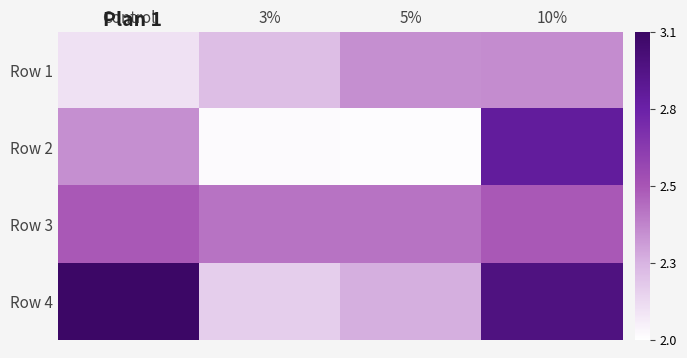

Reading left to right, list all the values displayed in this chart.

Row 1: Control=2.1	3%=2.2	5%=2.4	10%=2.4
Row 2: Control=2.4	3%=2.0	5%=2.0	10%=2.9
Row 3: Control=2.5	3%=2.5	5%=2.5	10%=2.5
Row 4: Control=3.1	3%=2.2	5%=2.3	10%=3.0